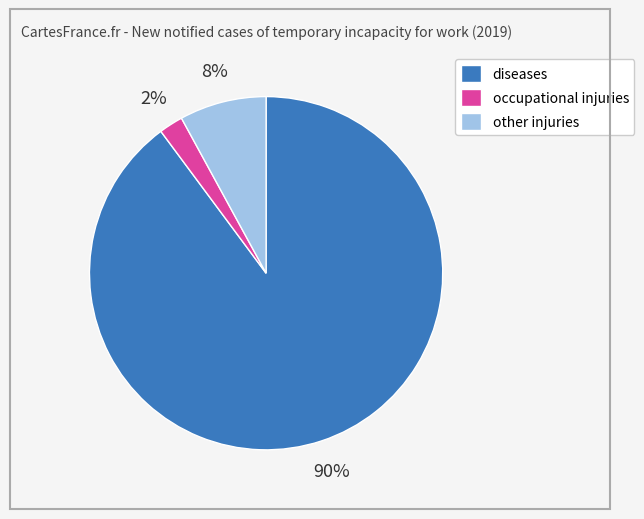

What percentage is the other injuries slice, to the nearest percent?

8%